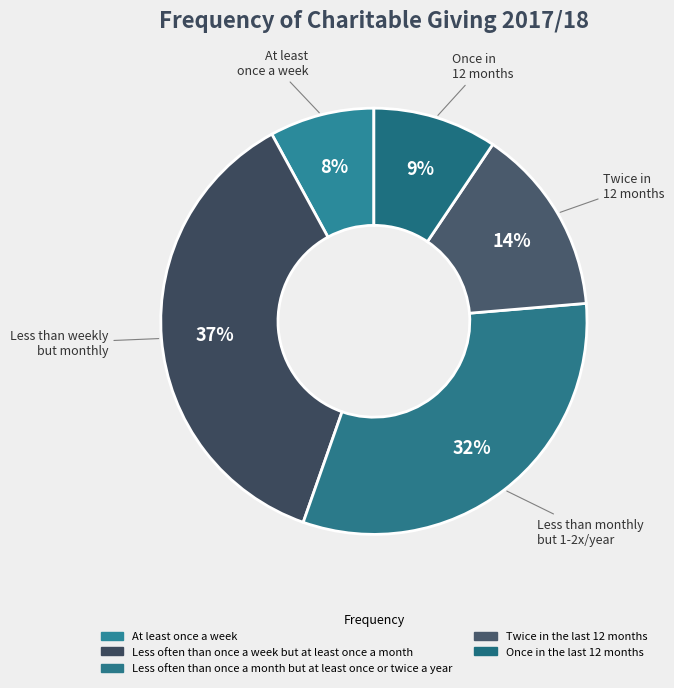

What percentage is the At least once a week slice, to the nearest percent?

8%